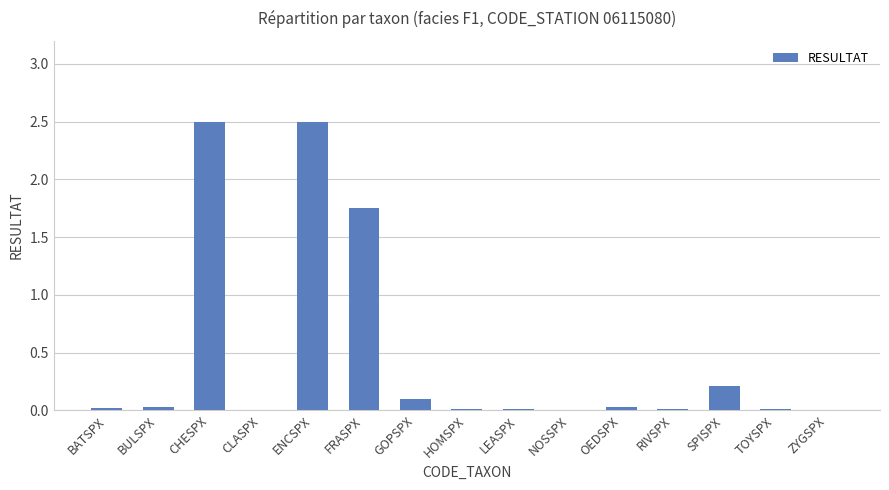

What is the change in value from CLASPX to GOPSPX?

+0.1